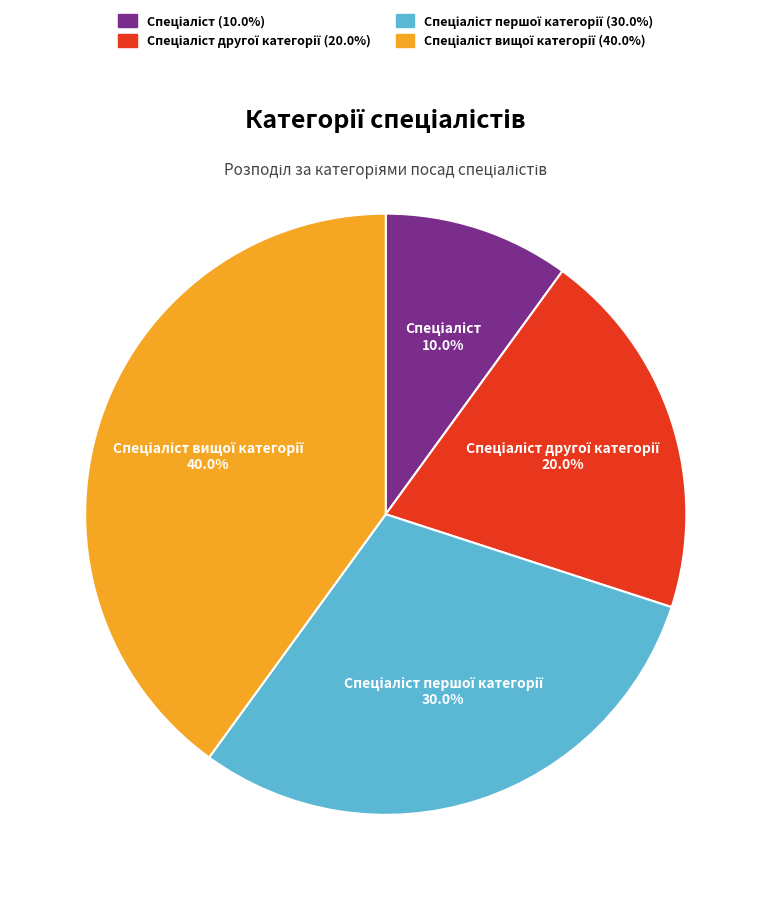

Is there a majority slice in this chart?

No